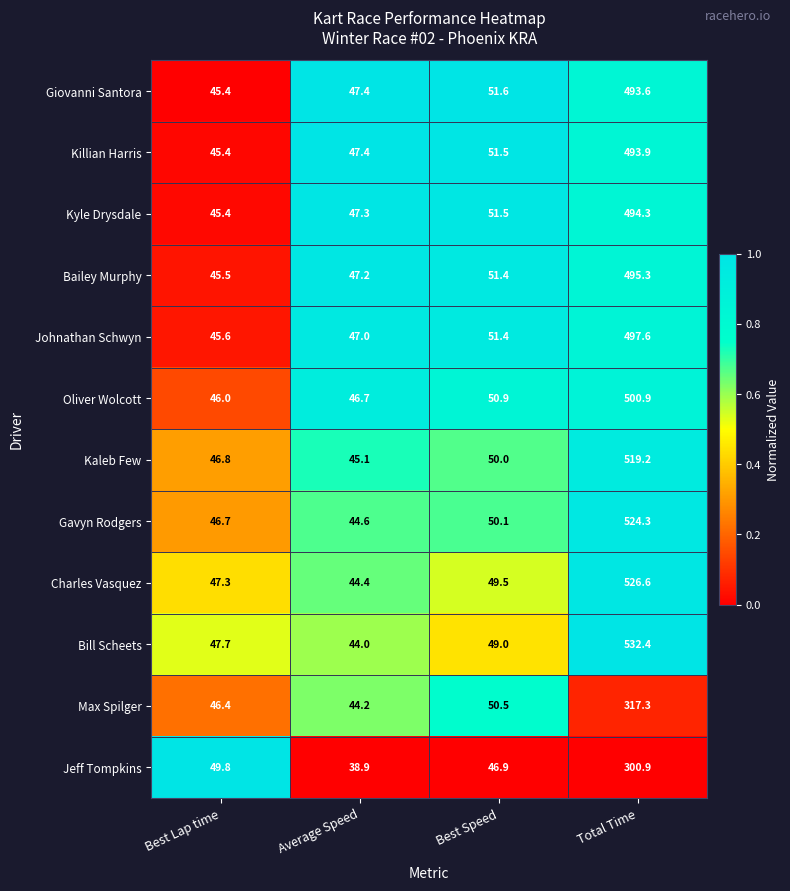

Which series has the widest spread of values?

Bill Scheets